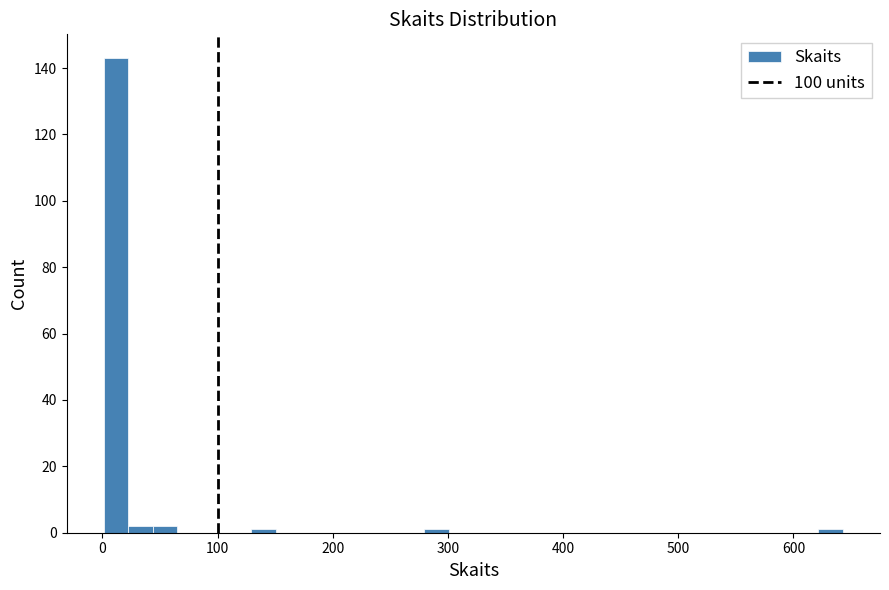

Read against the x-axis, roughly where is the centre of the tallest bar?

10